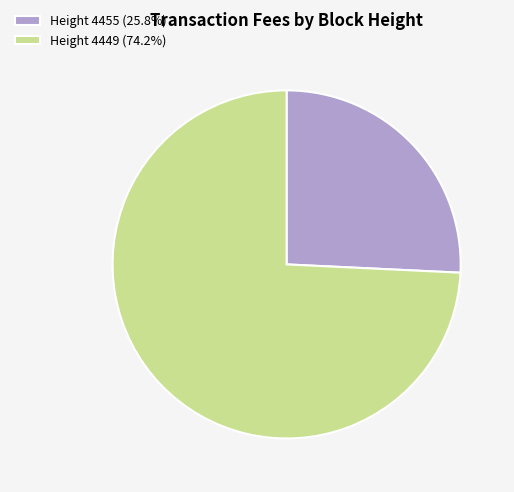

Combined, do Height 4449 (74.2%) and Height 4455 (25.8%) account for over 50%?

Yes